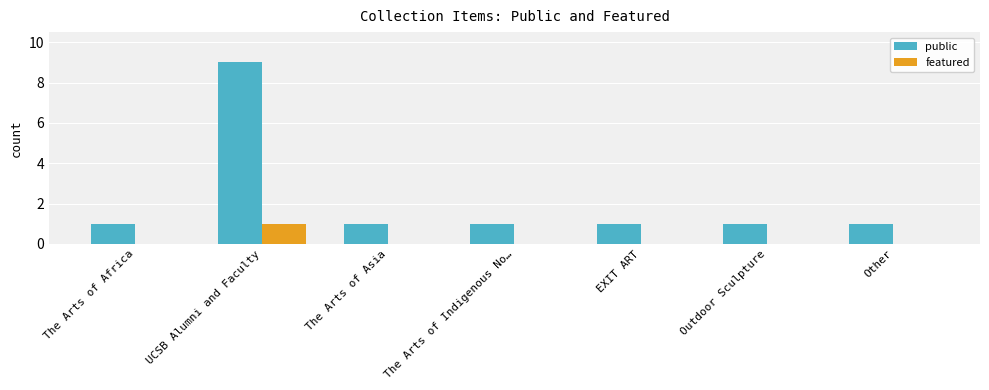

What are all the series names shown in the legend?

public, featured